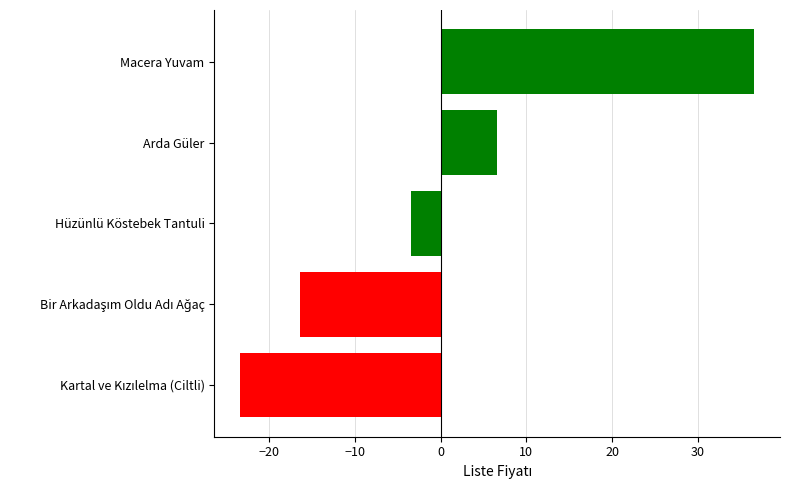

What is the value of the 1st bar from the top?

36.6